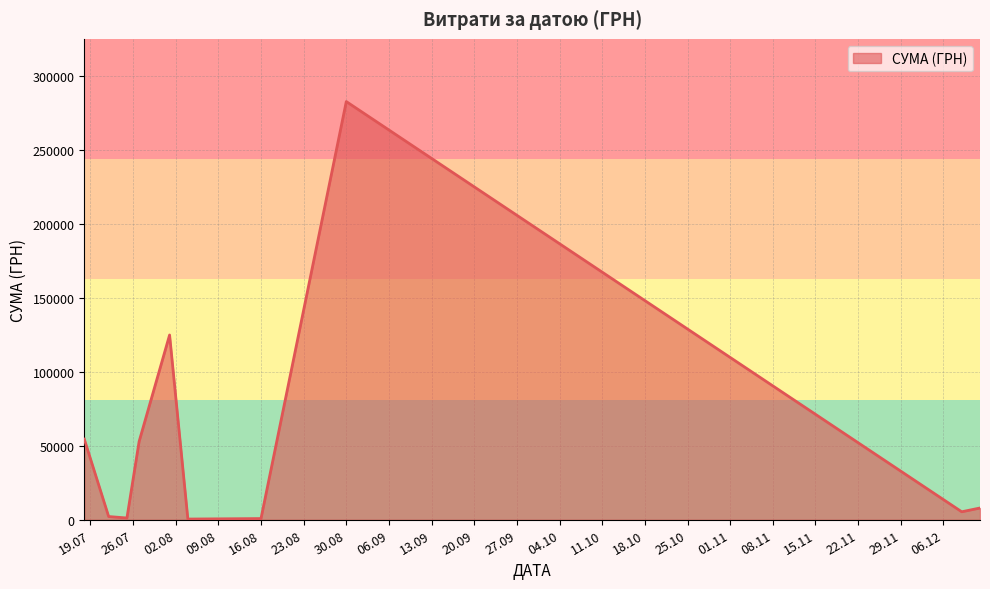

What is the difference between the maximum and minimum values?

282004.7